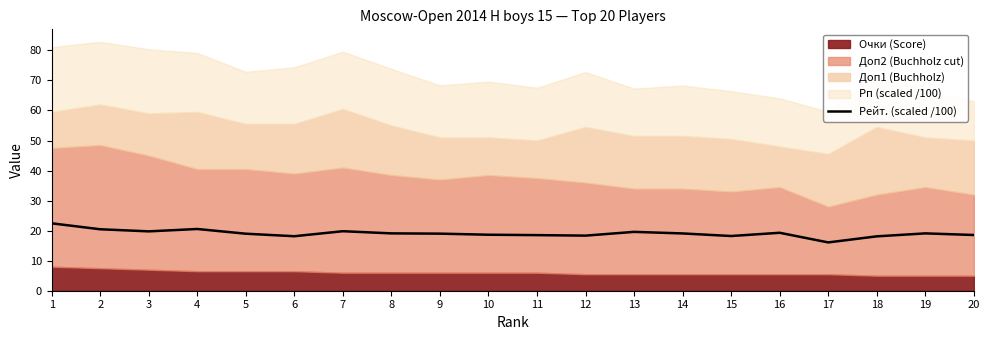

Does the chart display data point markers on the line(s)?

No